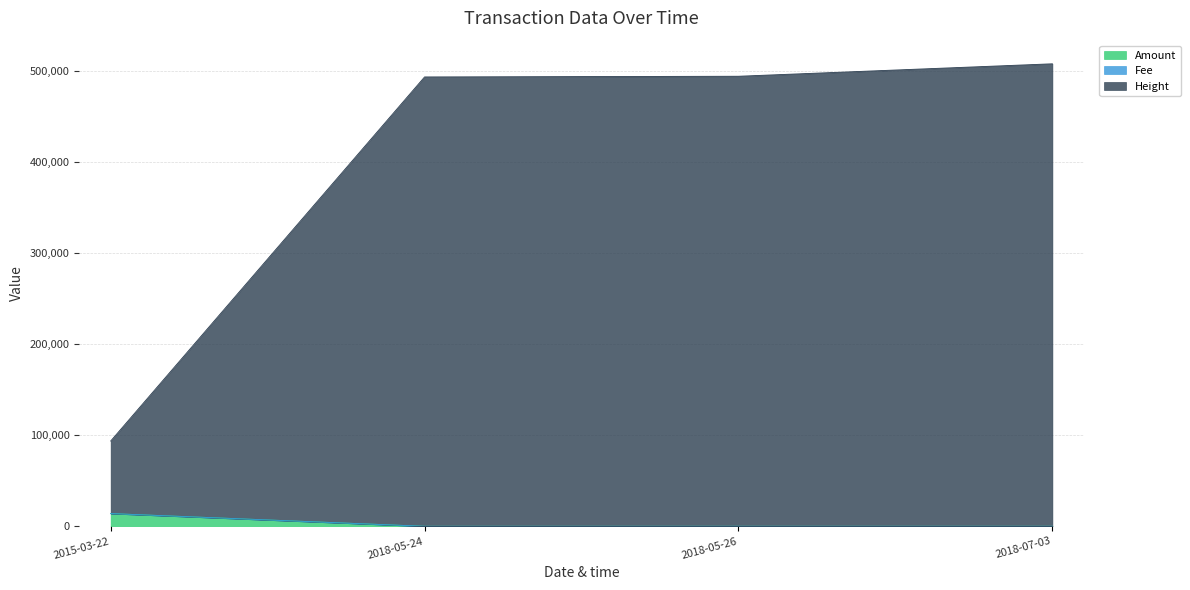

The value of Amount at 2015-03-22 is 14001. True or false?

True